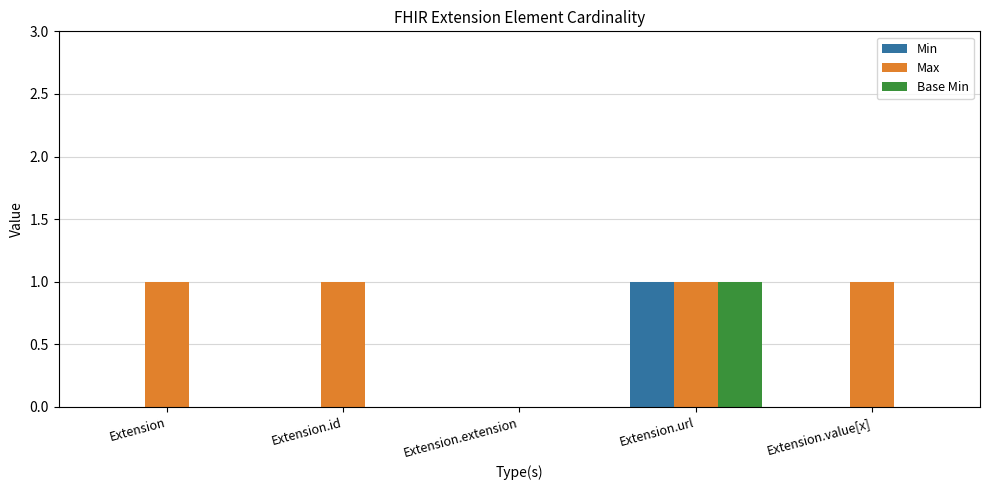

The value of Min at Extension.url is 1. True or false?

True